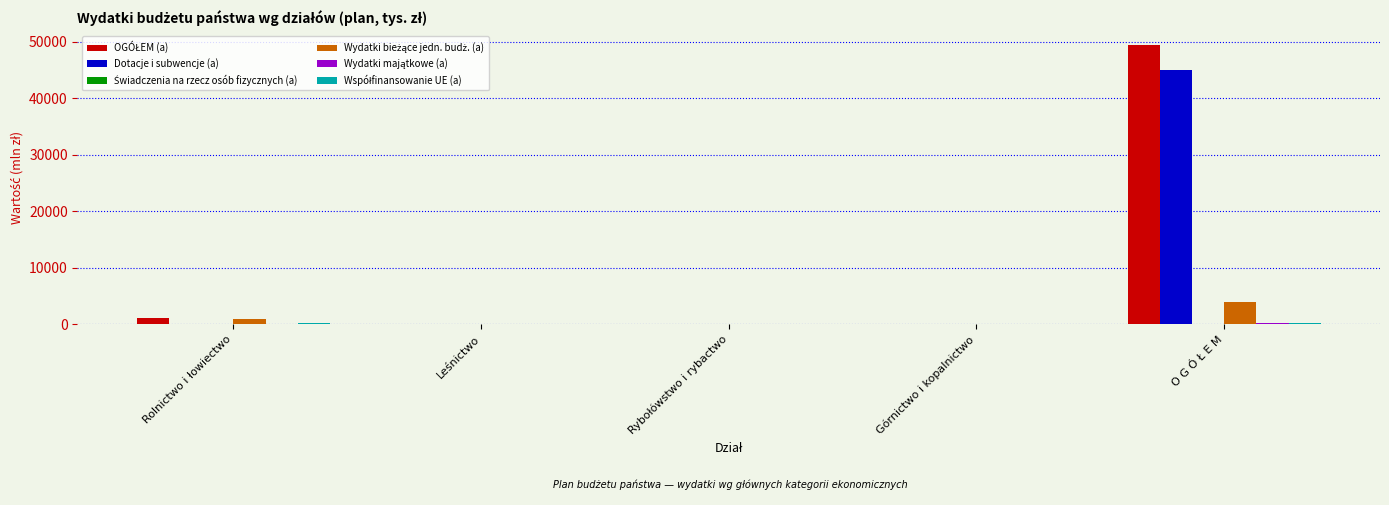

What is the greatest value displayed?

49371.6